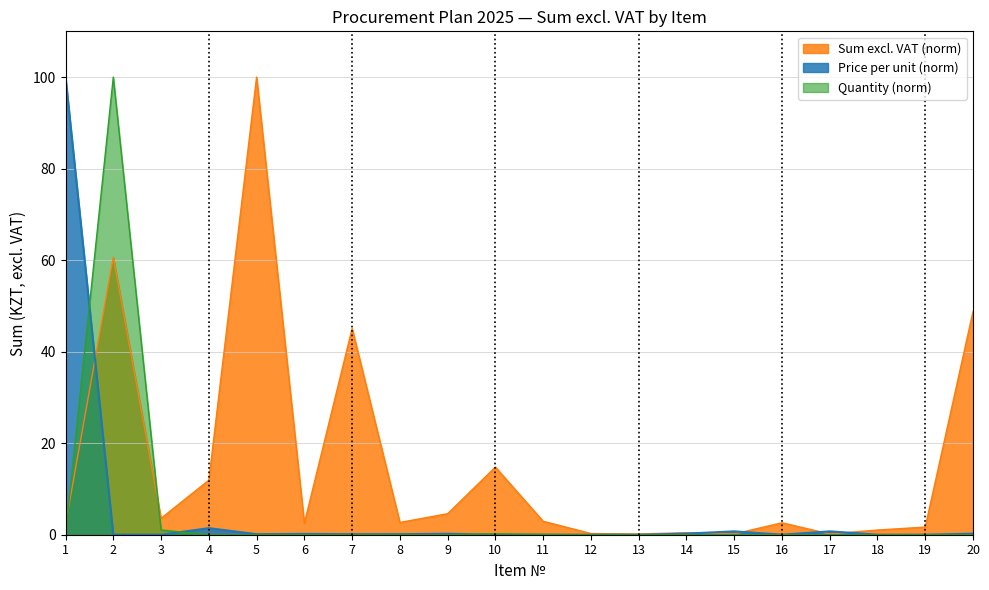

Does the chart have visible grid lines?

Yes